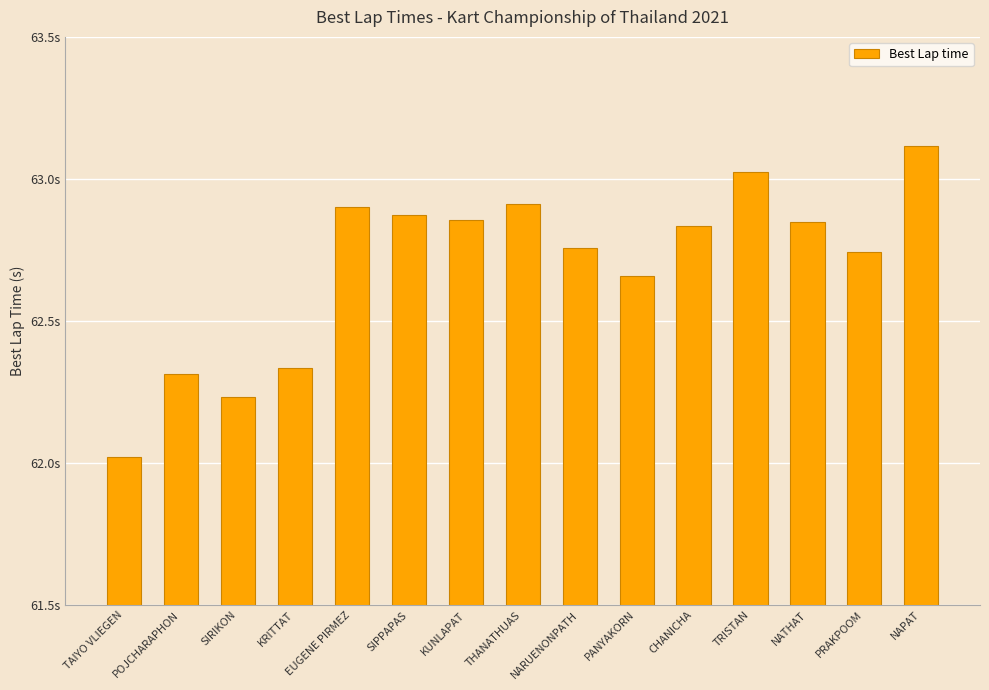

The value at NATHAT is 62.9. True or false?

True